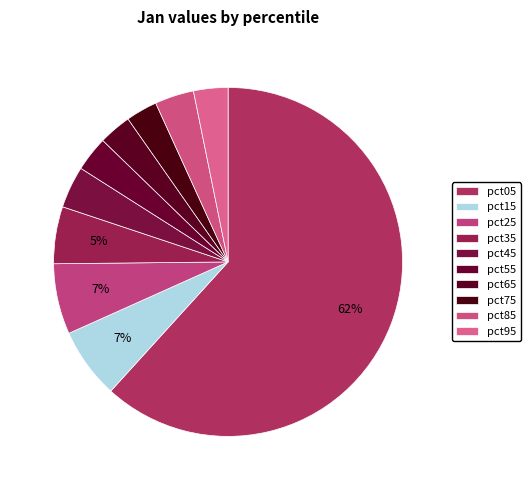

Rank the categories by value from lowest to highest.

pct75, pct65, pct95, pct55, pct85, pct45, pct35, pct25, pct15, pct05